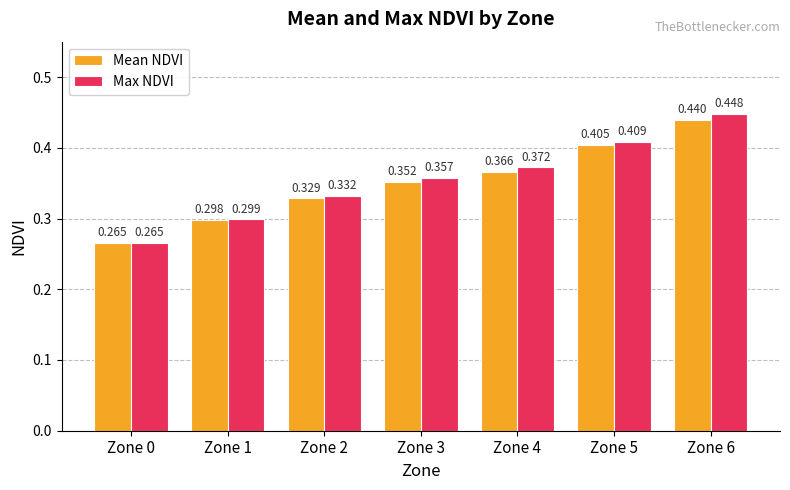

Rank the series by their maximum value, from highest to lowest.

Max NDVI, Mean NDVI